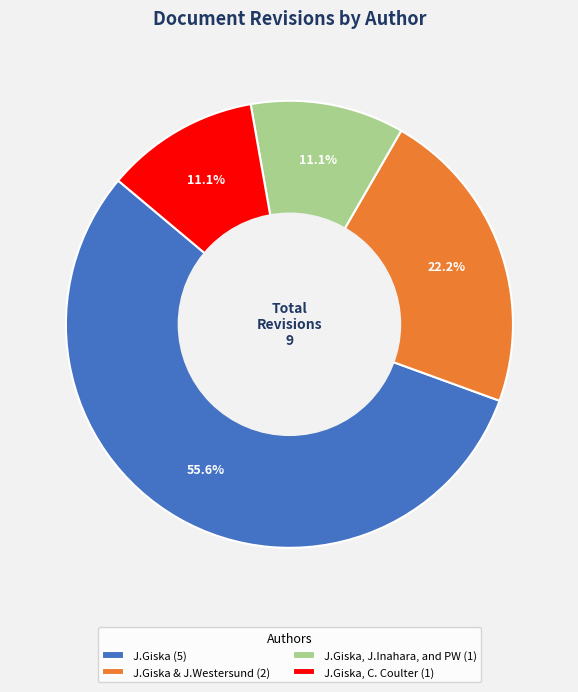

What is the ratio of the value at J.Giska, C. Coulter (1) to the value at J.Giska, J.Inahara, and PW (1)?

1.0